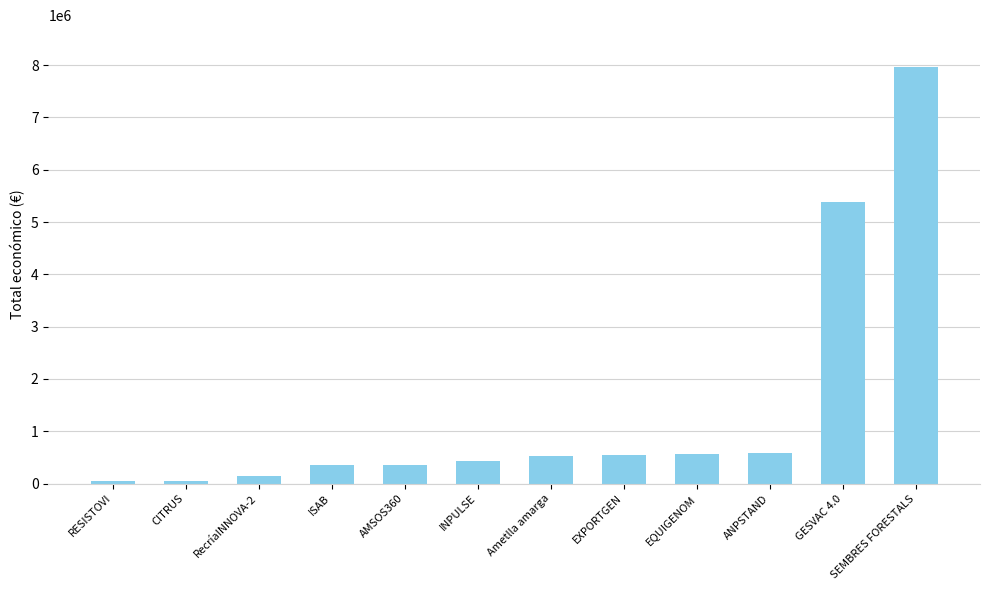

What is the value of the 8th bar from the left?

543404